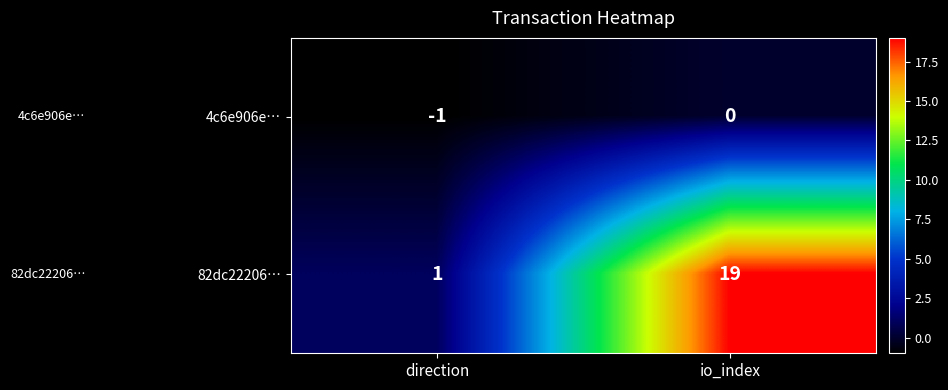

At which category is the sum across all series the highest?

io_index